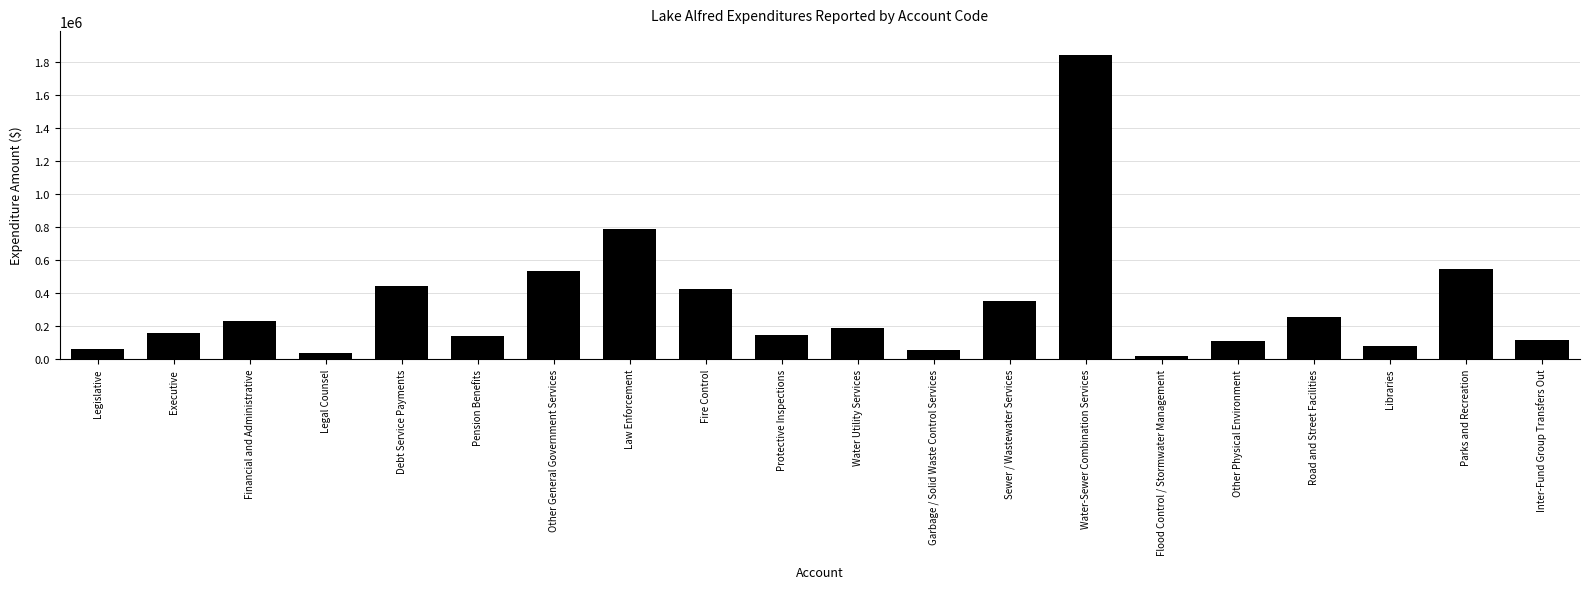

What is the sum of the values at Pension Benefits and Other Physical Environment?

247844